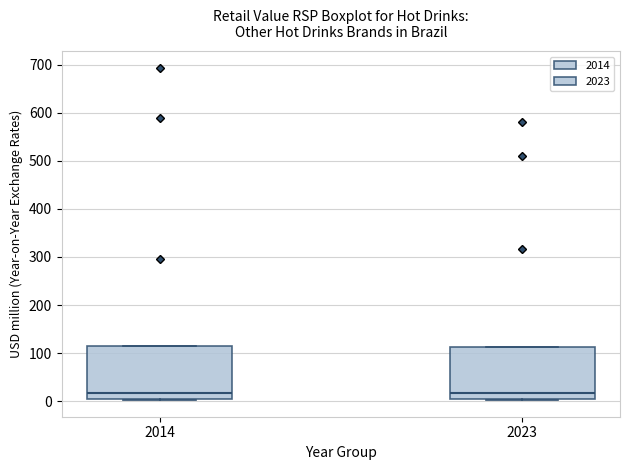

Reading left to right, read every box against the y-axis: the position of its median line, the range the box covers, and the ends of its whiskers. The values are not printed on the chart, so give them approximately, as read against the axis.

2014: median 20, box 0 to 110, whiskers 0 to 110
2023: median 20, box 0 to 110, whiskers 0 to 110